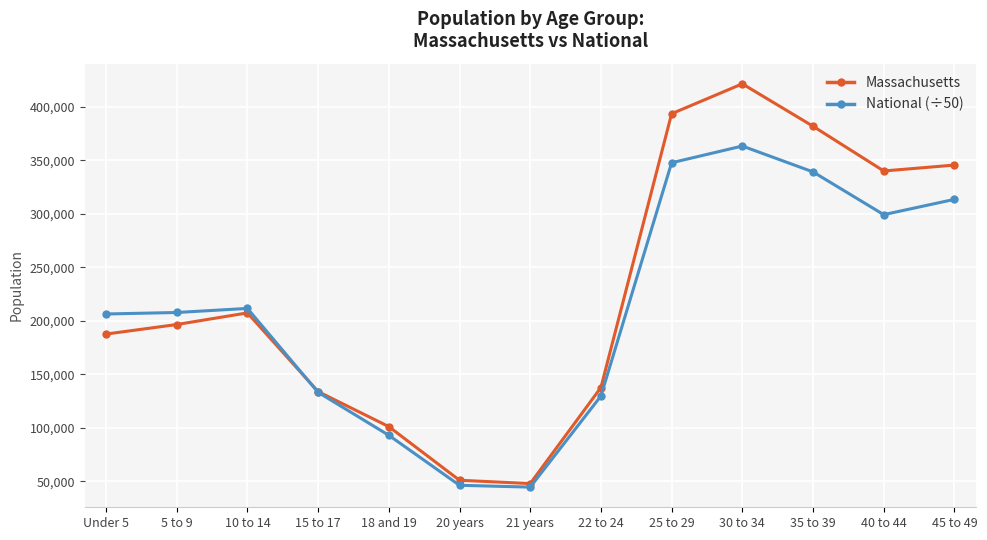

What is the sum of the National (÷50) values at 15 to 17 and 22 to 24?

262777.4